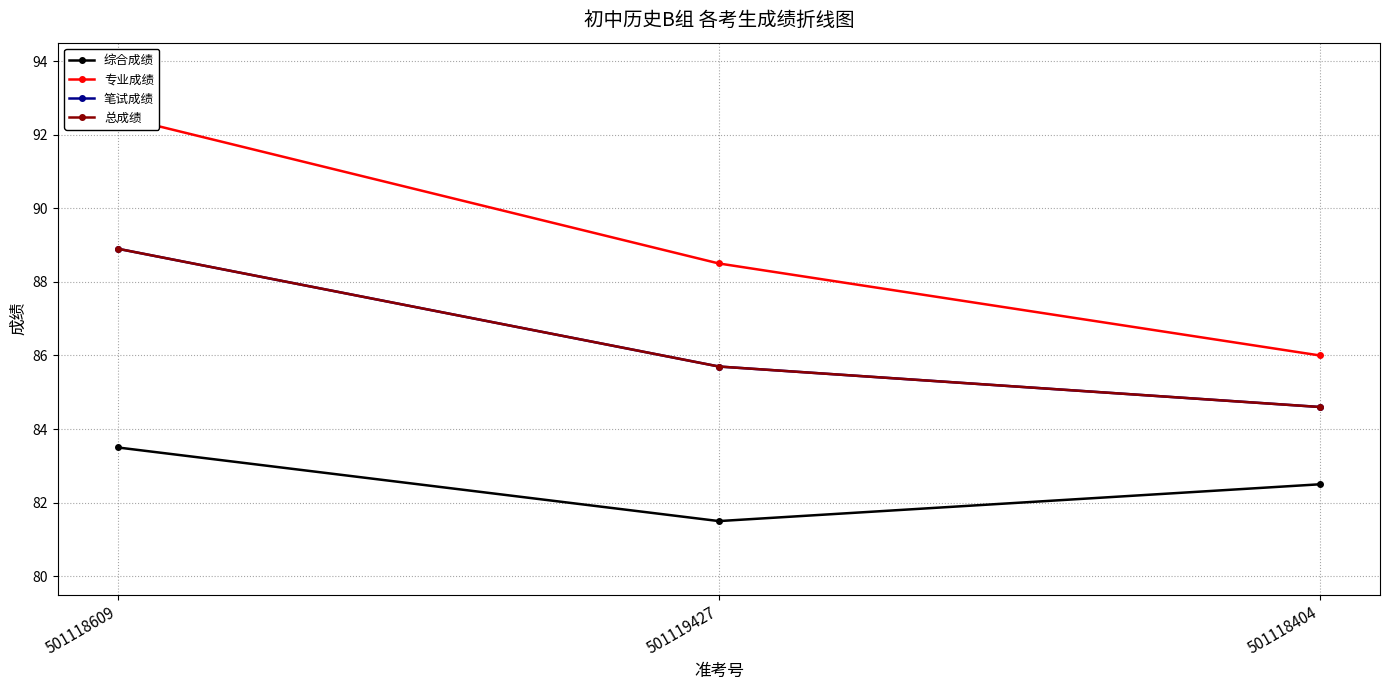

Reading left to right, what are all the values shown in this chart?

综合成绩: 83.5	81.5	82.5
专业成绩: 92.5	88.5	86.0
笔试成绩: 88.9	85.7	84.6
总成绩: 88.9	85.7	84.6